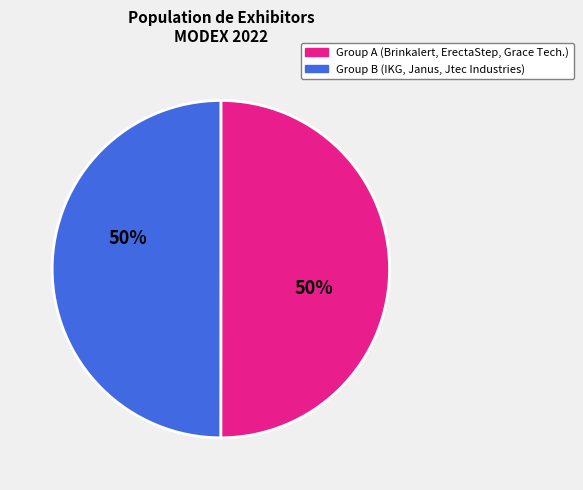

To the nearest percent, what is the average slice percentage?

50%